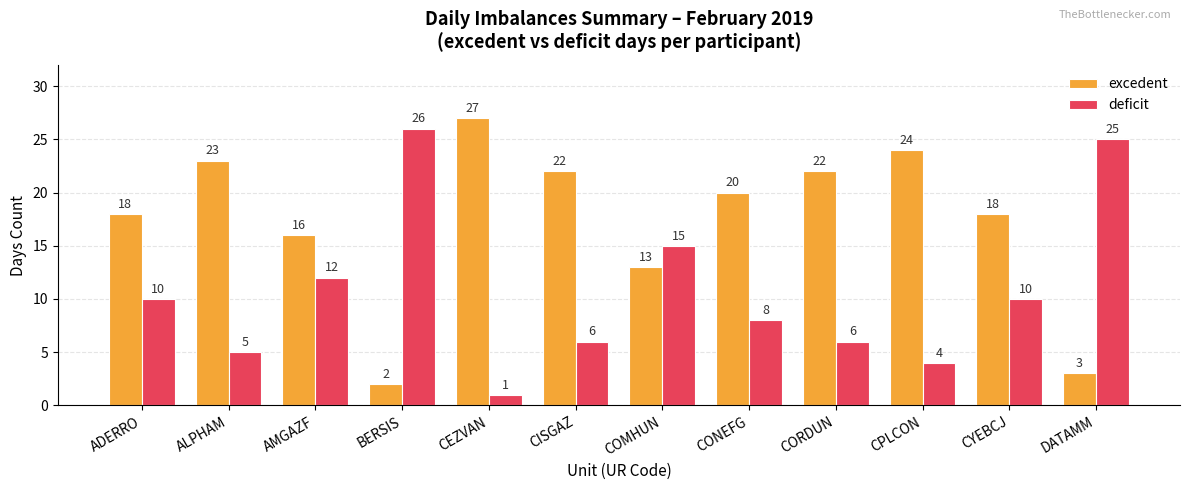

What is the sum of the deficit values at AMGAZF and CPLCON?

16